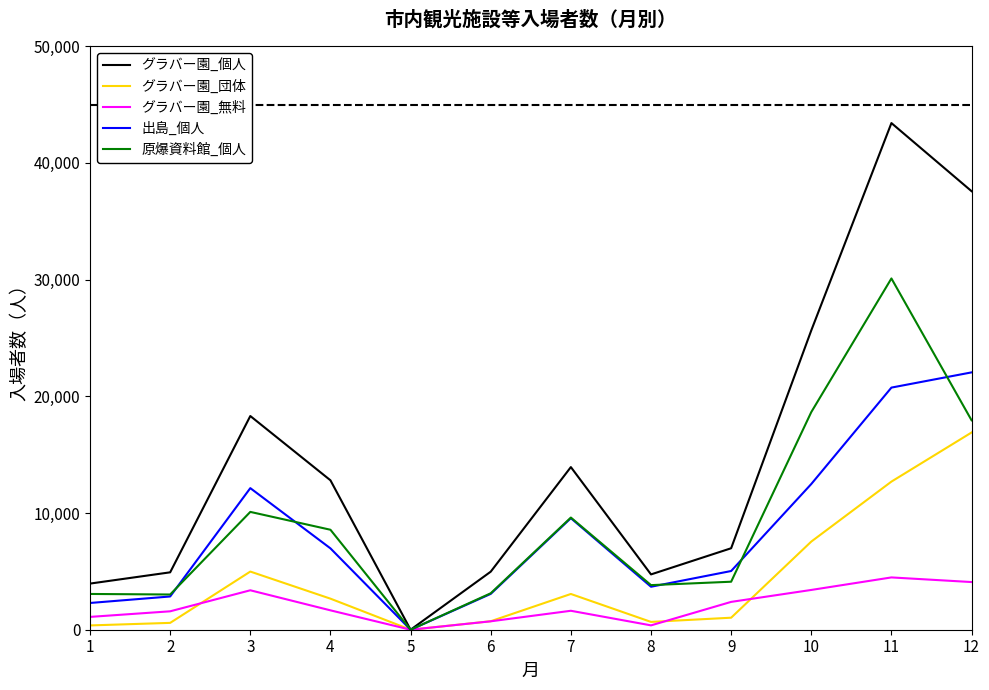

Which series has the widest spread of values?

グラバー園_個人